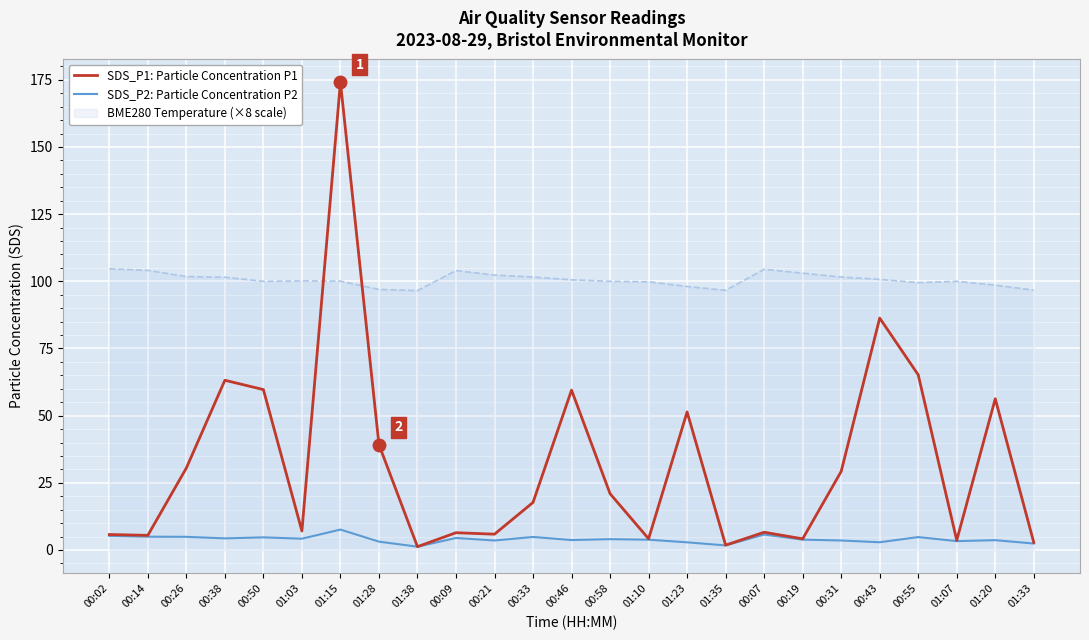

Rank the series by their maximum value, from lowest to highest.

SDS_P2: Particle Concentration P2, BME280 Temperature (×8 scale), SDS_P1: Particle Concentration P1